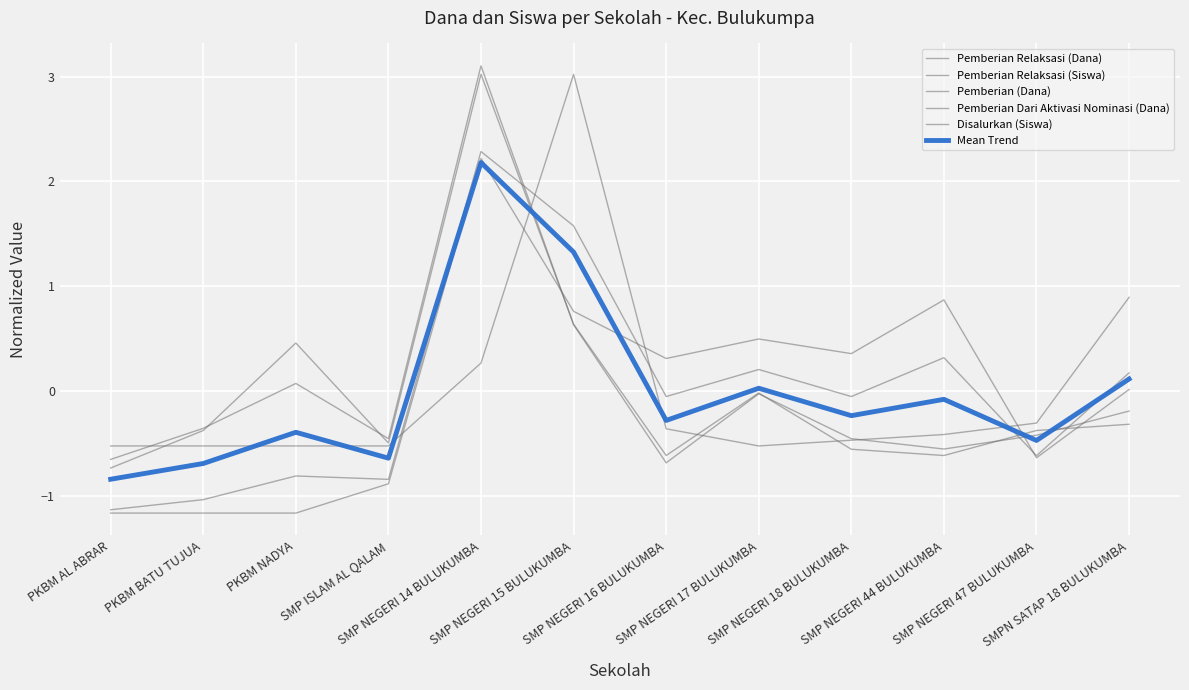

Is it true that Pemberian Dari Aktivasi Nominasi (Dana) equals 0.9 at SMPN SATAP 18 BULUKUMBA?

True